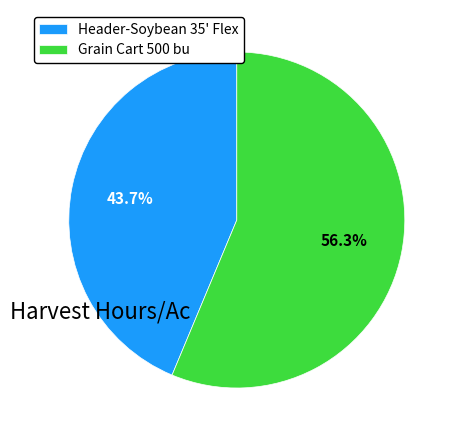

How many slices are in this pie chart?

2